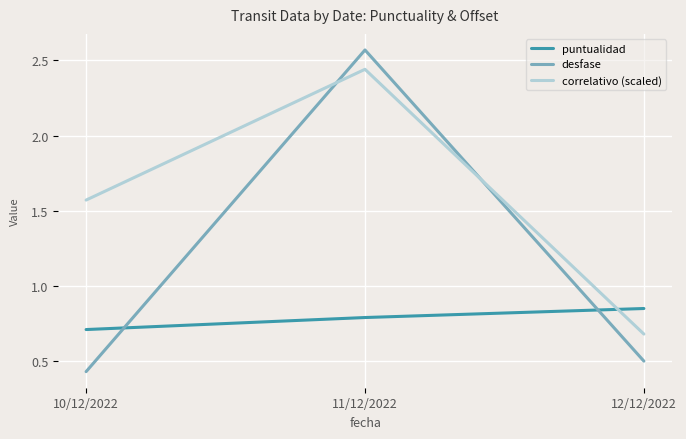

Count the number of categories in the chart.

3